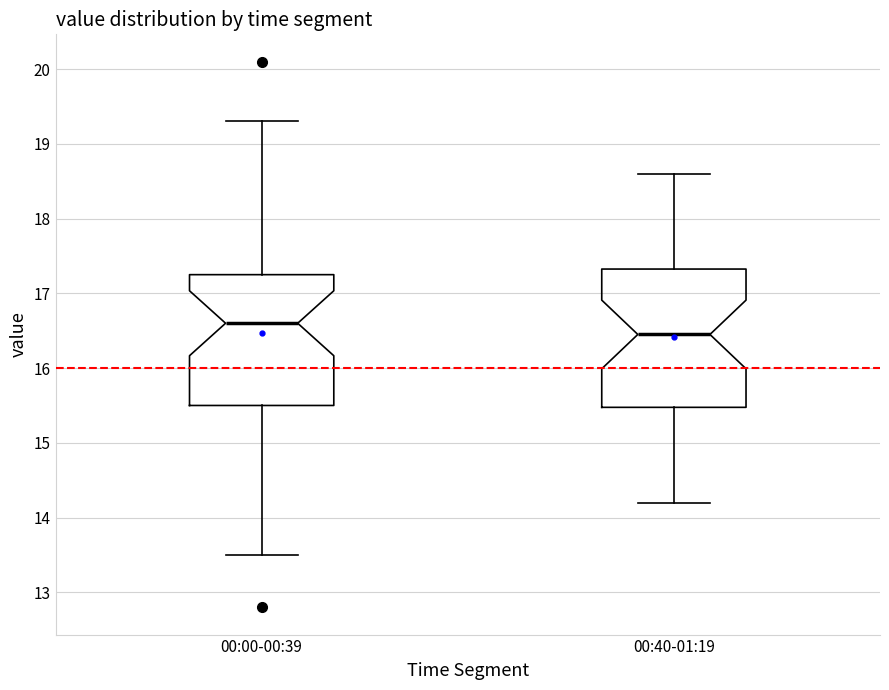

Reading left to right, transcribe this box plot: for each box, give where its median line is, the range the box spans, and where its two whiskers end, as read against the y-axis. The values are not printed on the chart, so give them approximately, as read against the axis.

00:00-00:39: median 16.6, box 15.5 to 17.3, whiskers 13.5 to 19.3
00:40-01:19: median 16.5, box 15.5 to 17.3, whiskers 14.2 to 18.6